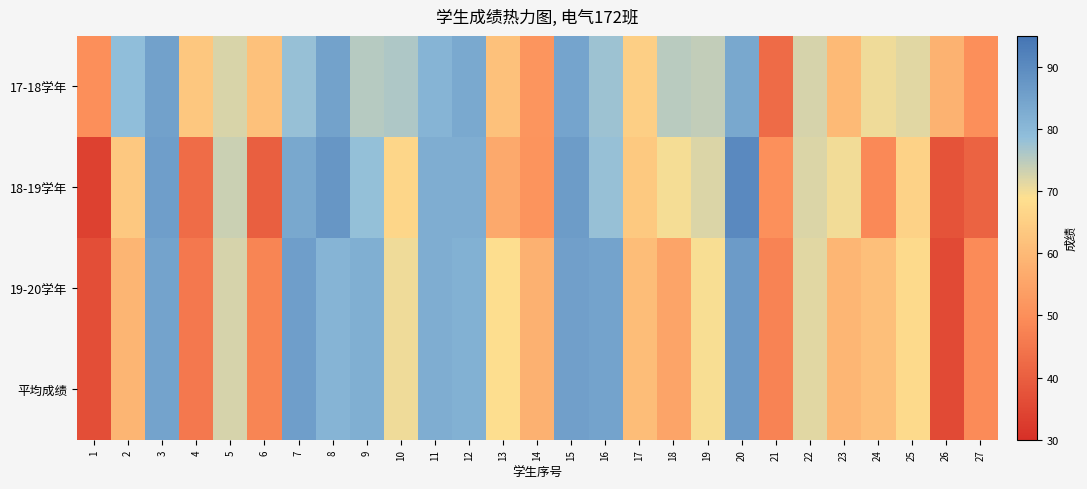

What is the spread (max minus min) of values at 4?

20.4